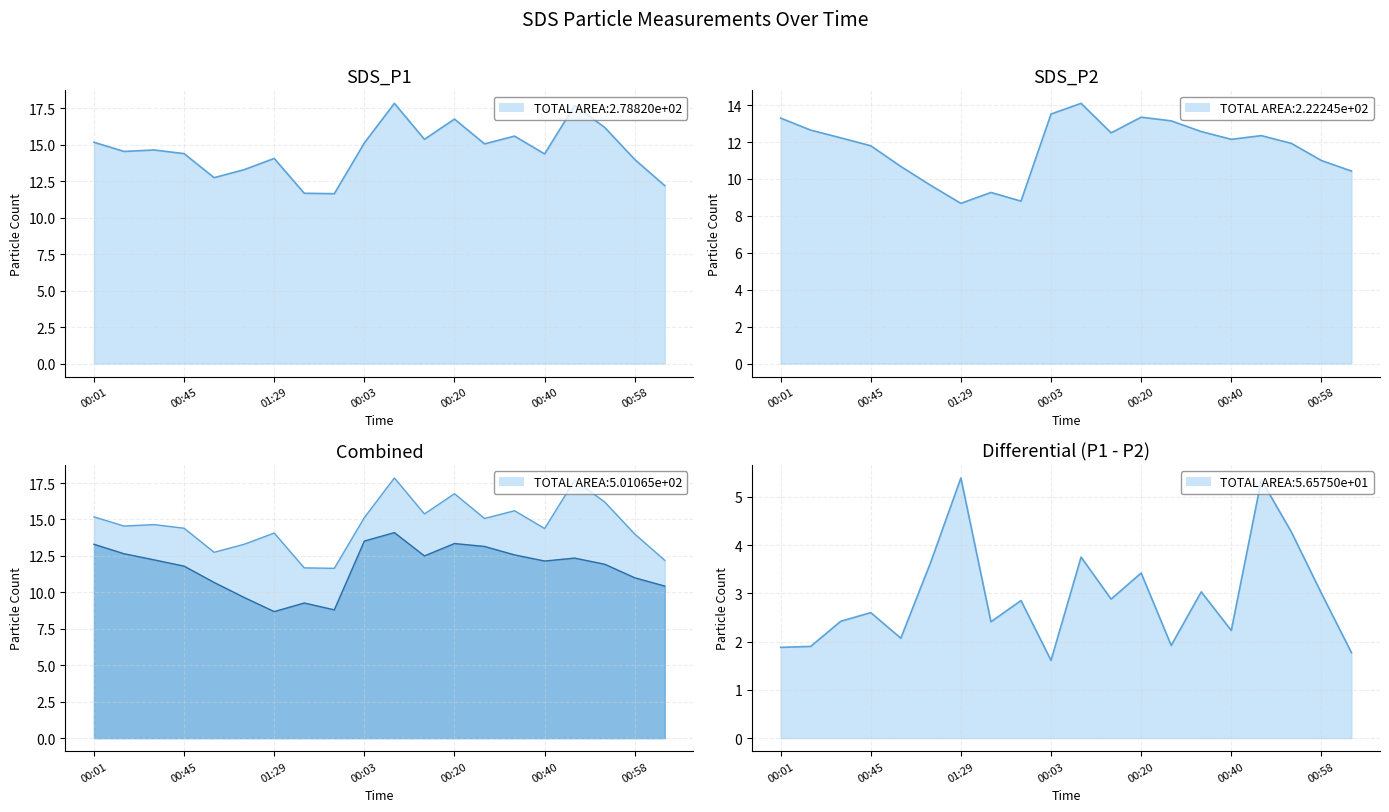

True or false: SDS_P2 and SDS_P1 cross at least once.

False